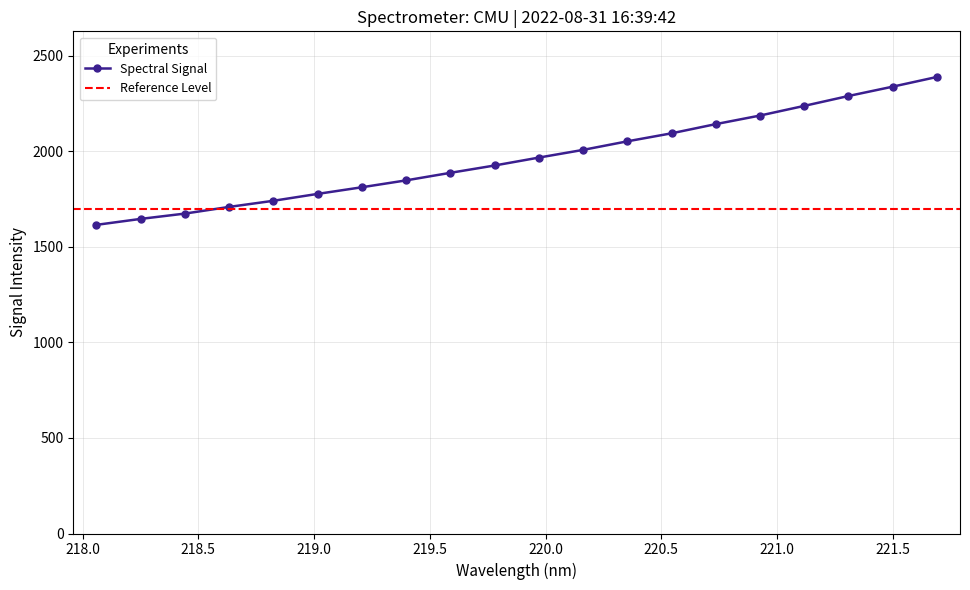

Where does the data first go above 1966?

219.9712